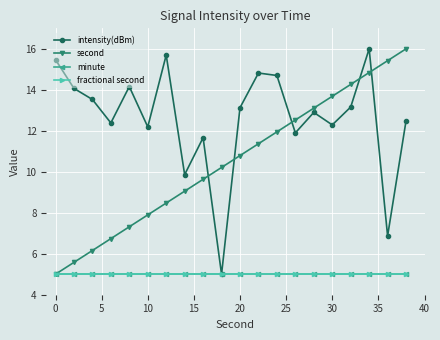

What is the sum of all intensity(dBm) values?

252.3